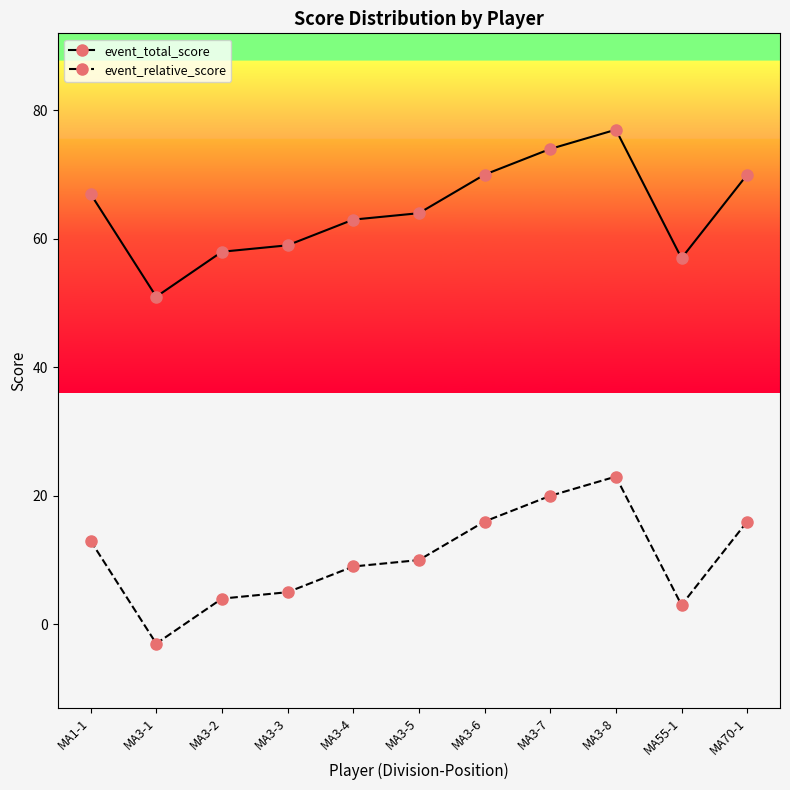

At which category does event_total_score reach its first local valley?

MA3-1